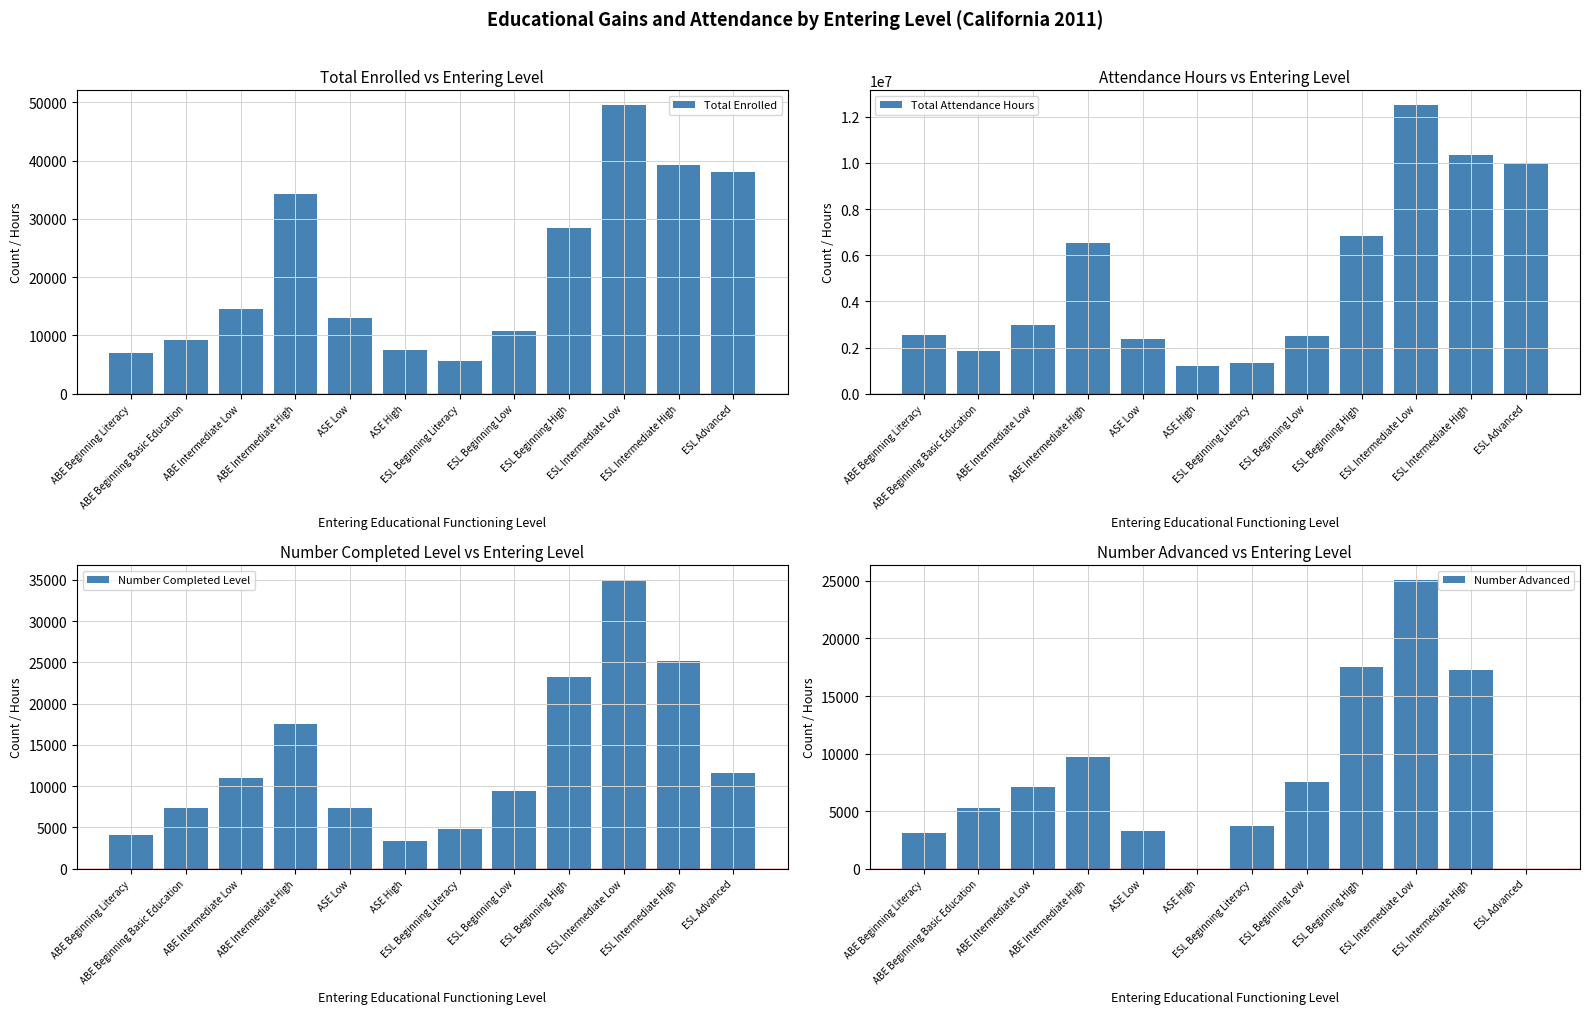

At which category is the sum across all series the highest?

ESL Intermediate Low